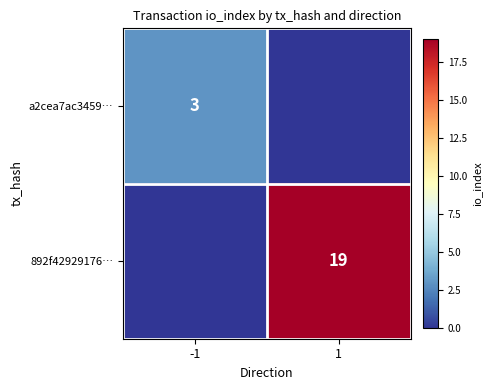

Is it true that 892f42929176… equals 7 at 1?

False